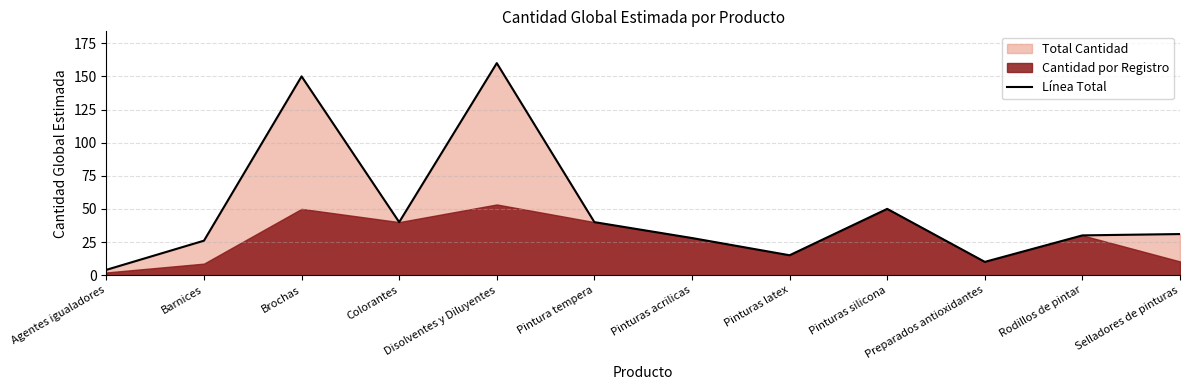

Reading right to left, transcribe all the data shown in this chart.

Selladores de pinturas=31	Rodillos de pintar=30	Preparados antioxidantes=10	Pinturas silicona=50	Pinturas latex=15	Pinturas acrilicas=28	Pintura tempera=40	Disolventes y Diluyentes=160	Colorantes=40	Brochas=150	Barnices=26	Agentes igualadores=4